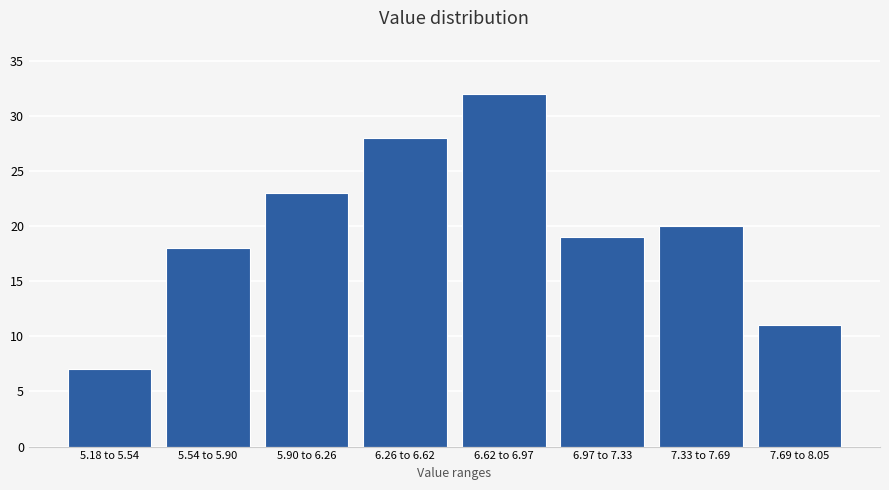

Reading left to right, what are all the values shown in this chart?

7	18	23	28	32	19	20	11